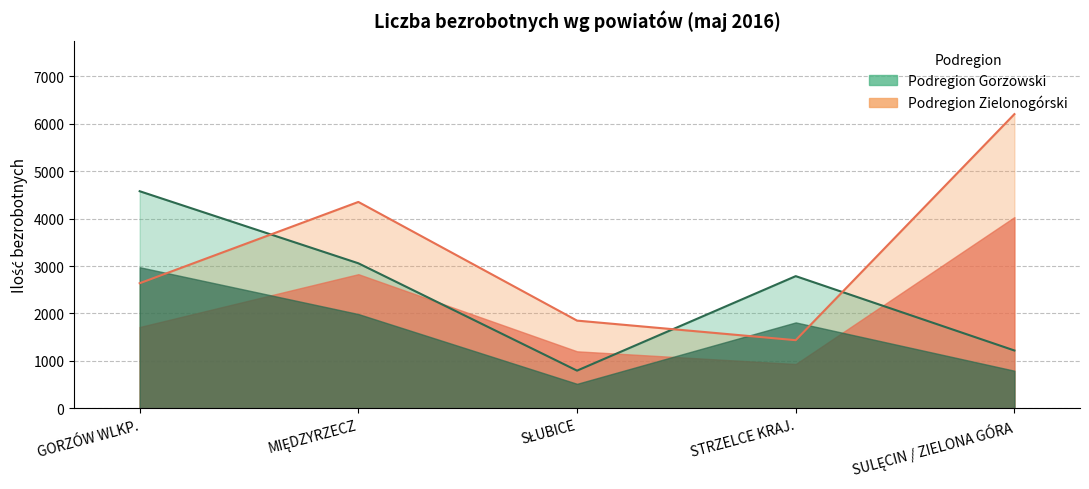

Between MIĘDZYRZECZ and STRZELCE KRAJ., which series saw the biggest shift?

Podregion Zielonogórski